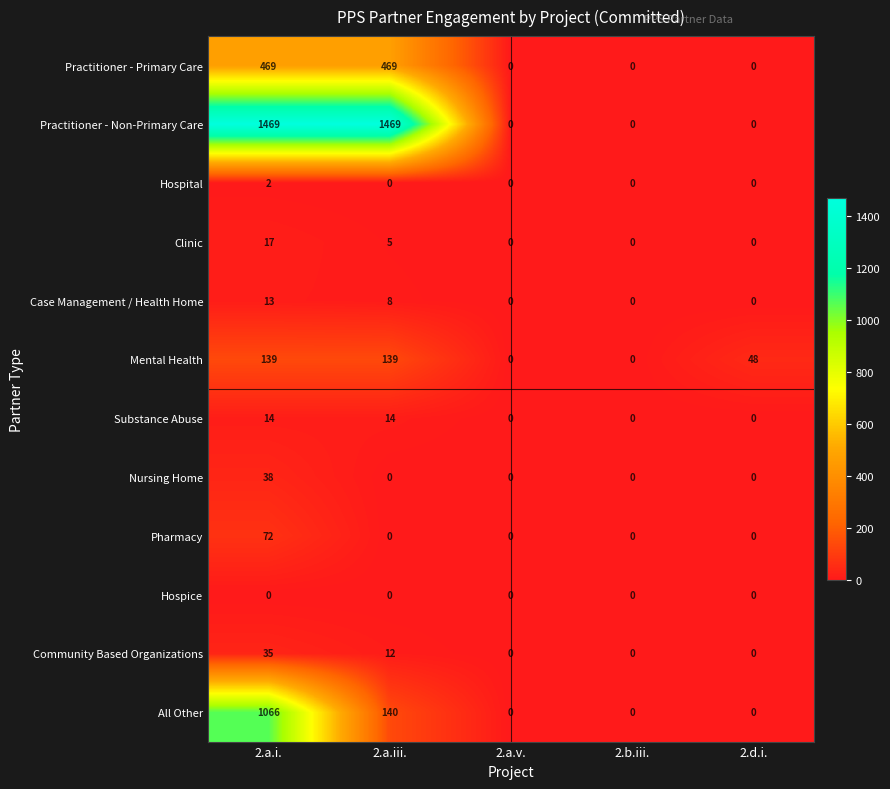

Rank the series by their maximum value, from highest to lowest.

Practitioner - Non-Primary Care, All Other, Practitioner - Primary Care, Mental Health, Pharmacy, Nursing Home, Community Based Organizations, Clinic, Substance Abuse, Case Management / Health Home, Hospital, Hospice